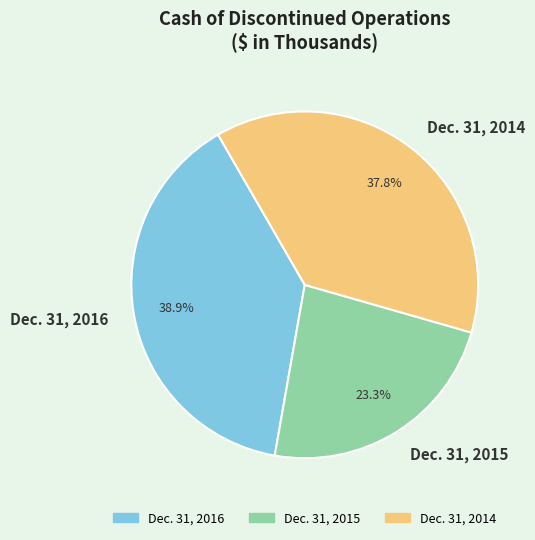

Approximately how many times larger is the value at Dec. 31, 2015 compared to Dec. 31, 2016?

0.6